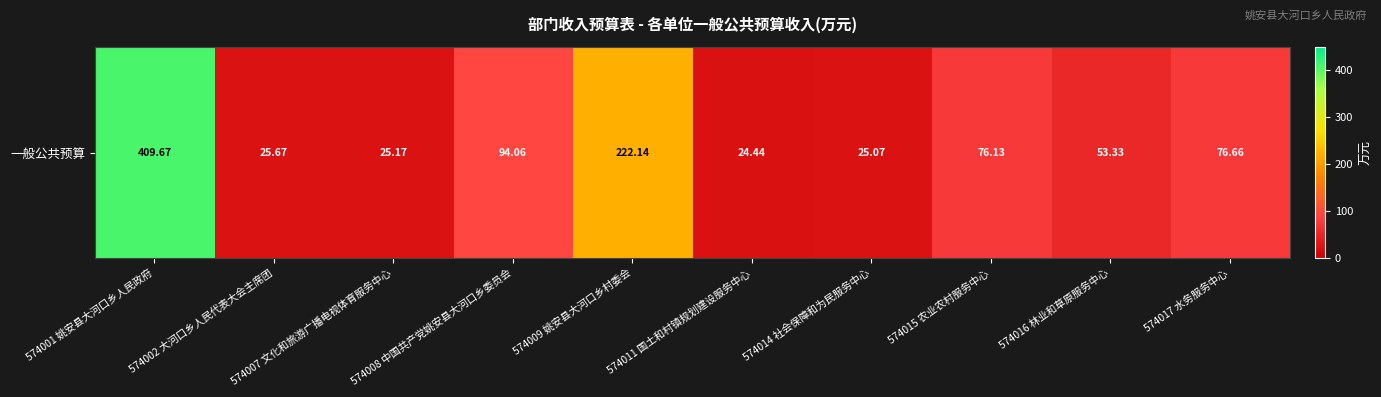

What is the average value?

103.2